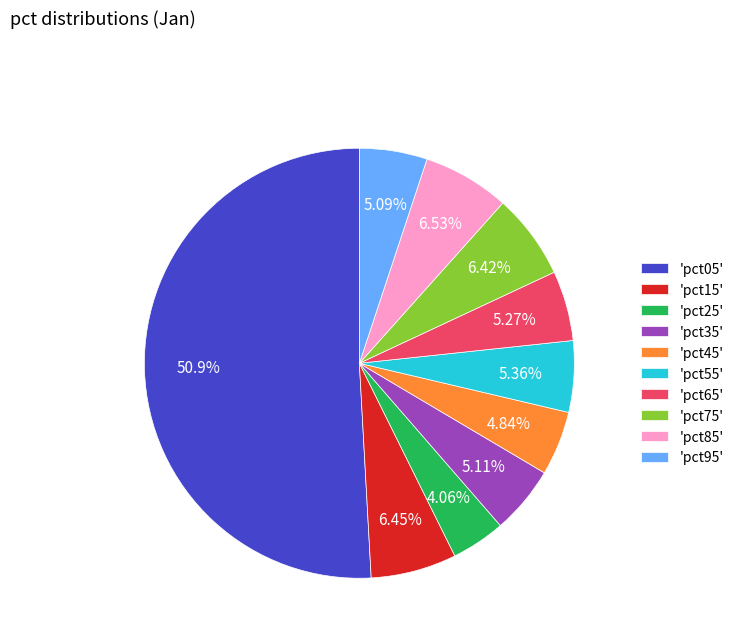

Do 'pct25' and 'pct65' together represent more than half of the pie?

No